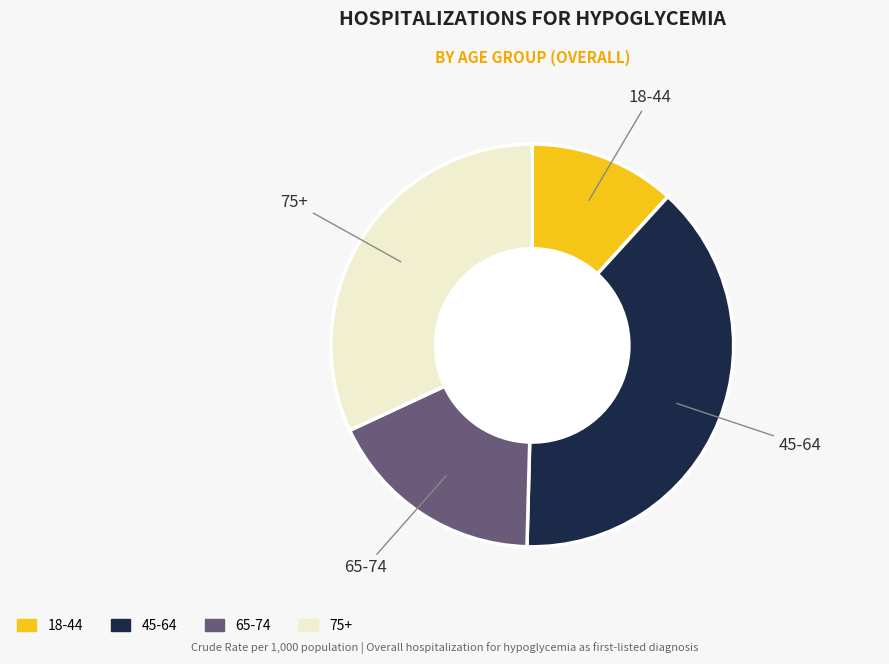

Is it true that 18-44 is 3% of the pie?

False